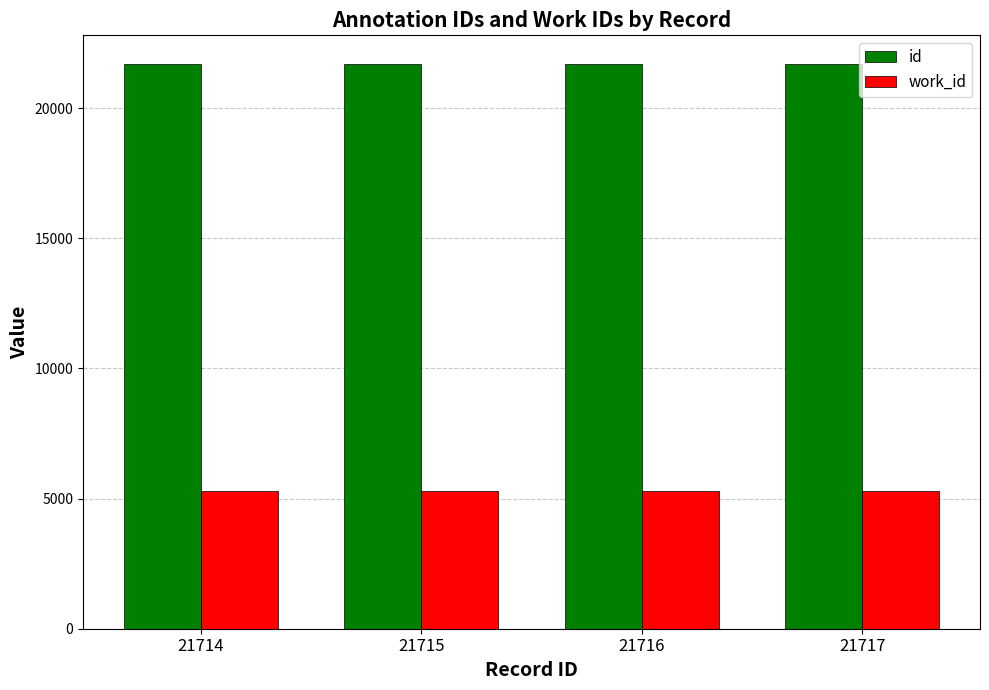

What is the sum of the id values at 21717 and 21716?

43433